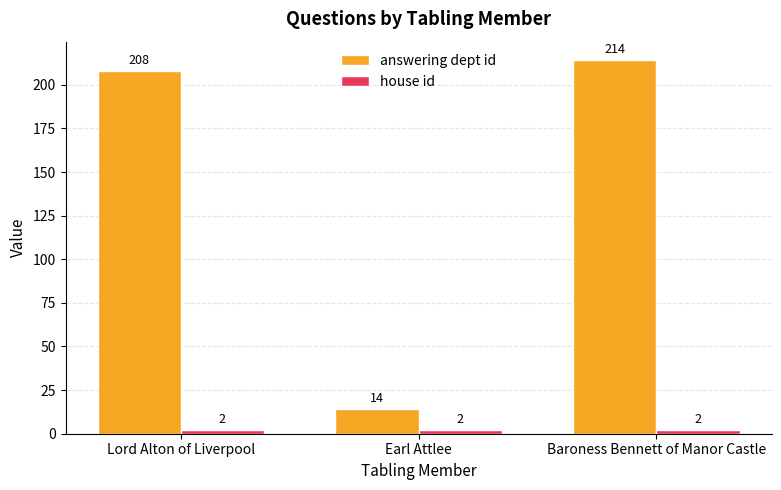

The value of answering dept id at Lord Alton of Liverpool is 208. True or false?

True